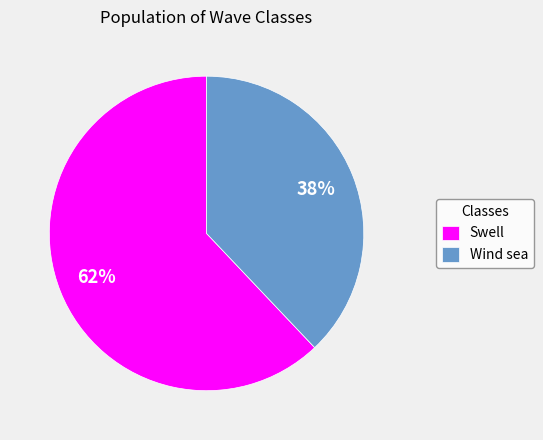

Rank the categories by value from highest to lowest.

Swell, Wind sea